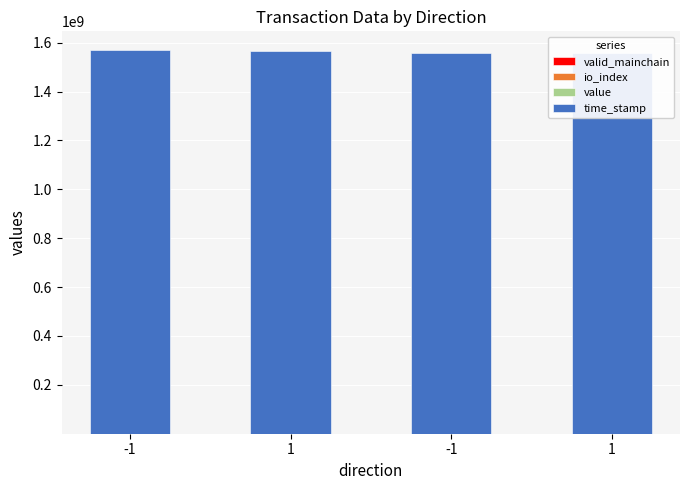

Is it true that valid_mainchain equals 0.4 at -1?

False